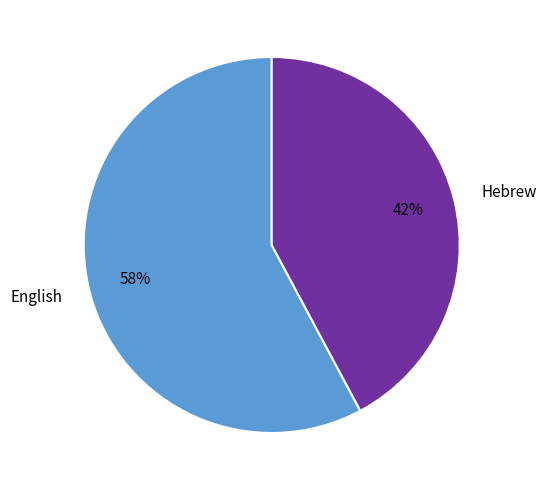

Does Hebrew represent more than half of the total?

No